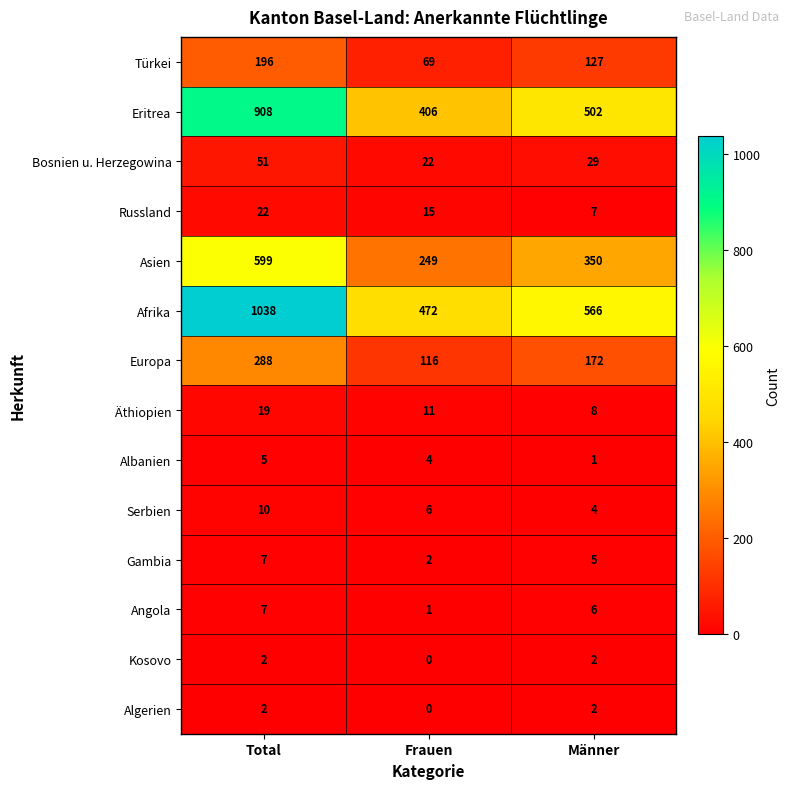

Which series has the widest spread of values?

Afrika